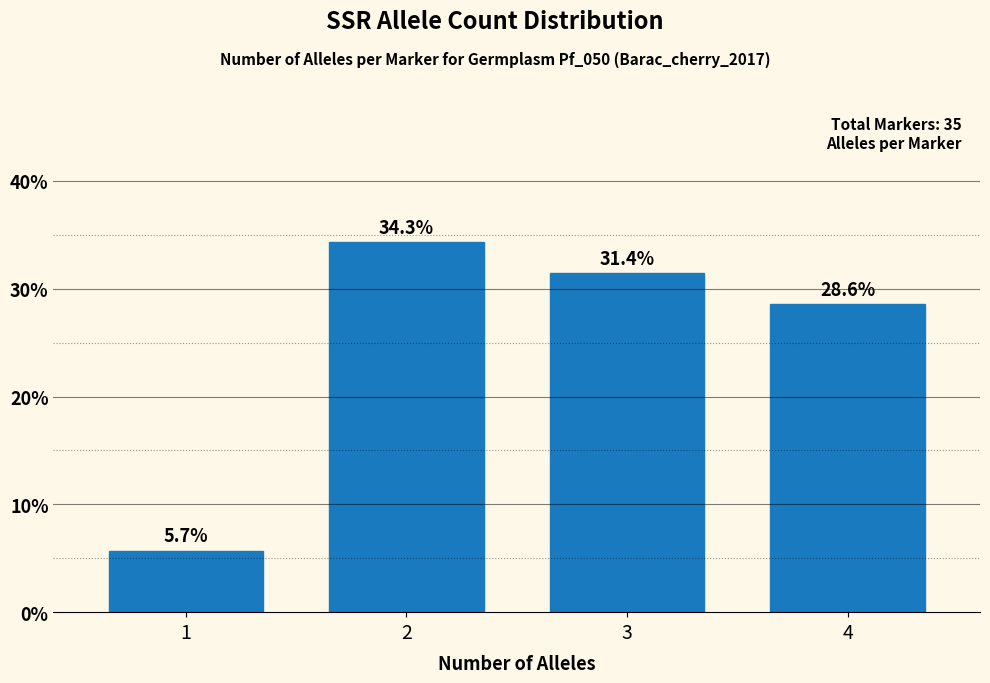

Reading left to right, what are all the values shown in this chart?

5.7	34.3	31.4	28.6